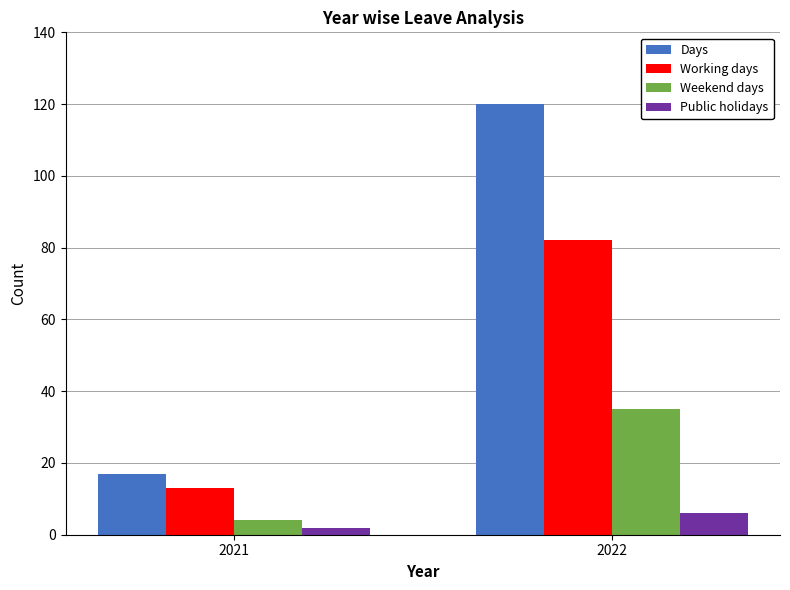

What is the sum of all Public holidays values?

8